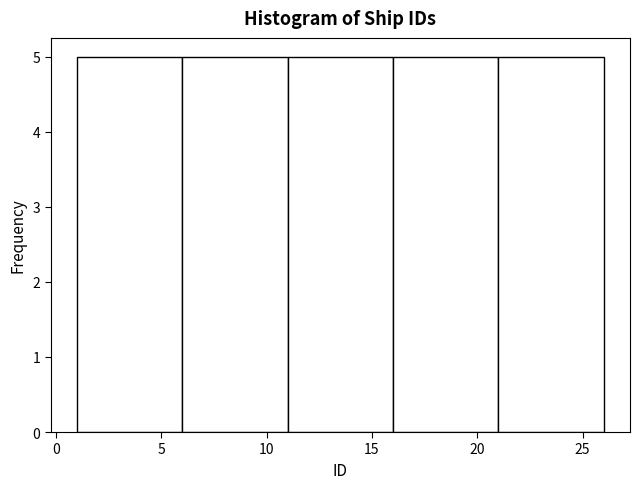

Reading left to right, transcribe this chart: for each bar, give the range it covers on the x-axis and its height. The values are not printed on the chart, so give them approximately, as read against the axis.

1 to 6: 5
6 to 11: 5
11 to 16: 5
16 to 21: 5
21 to 26: 5